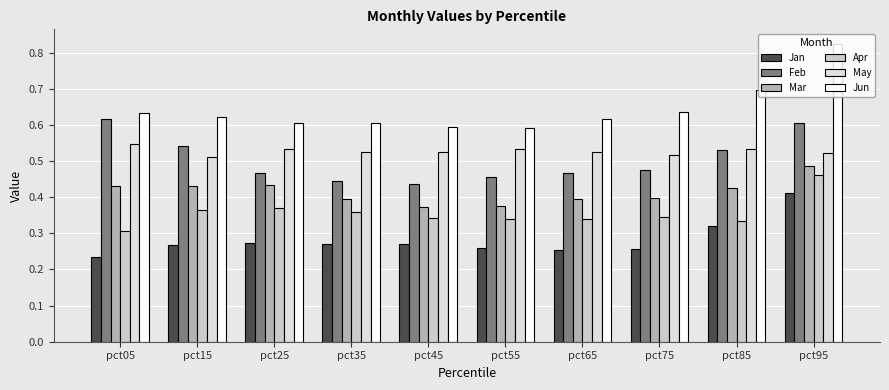

Is the value of Mar at pct85 greater than the value of Jan at pct55?

Yes